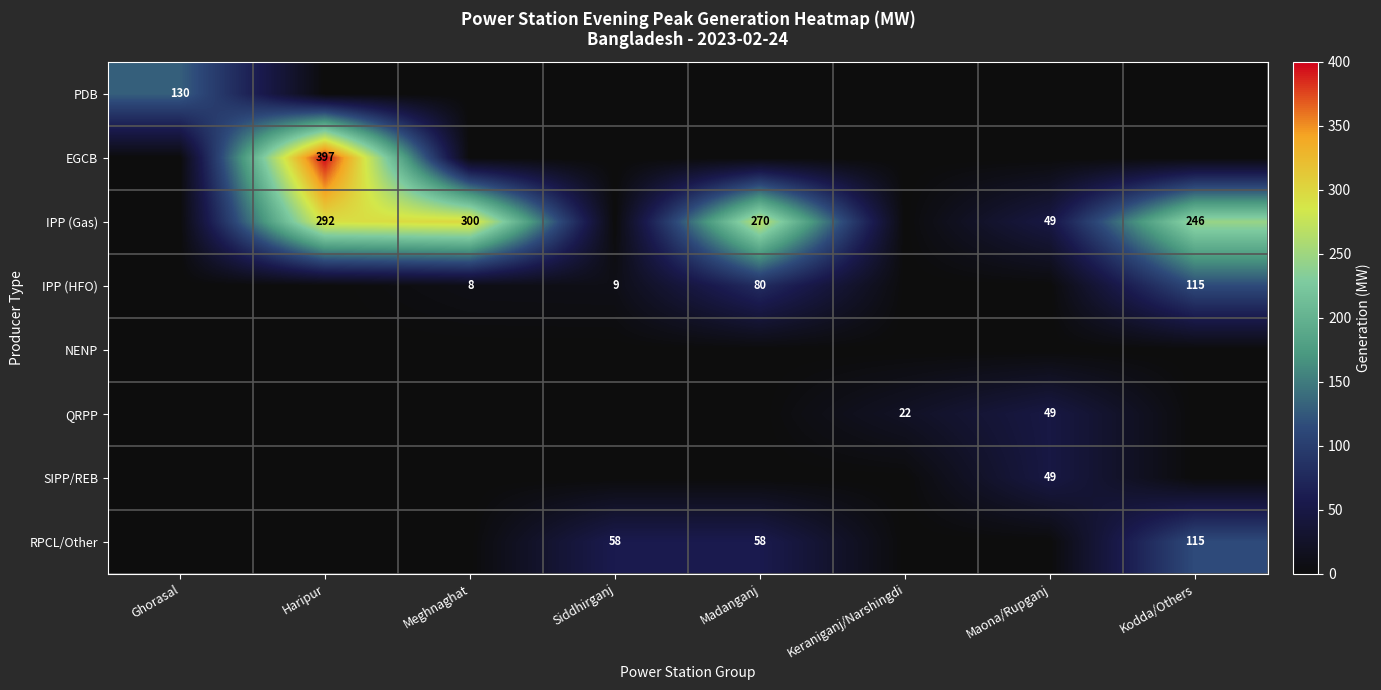

What is the maximum value for IPP (HFO)?

115